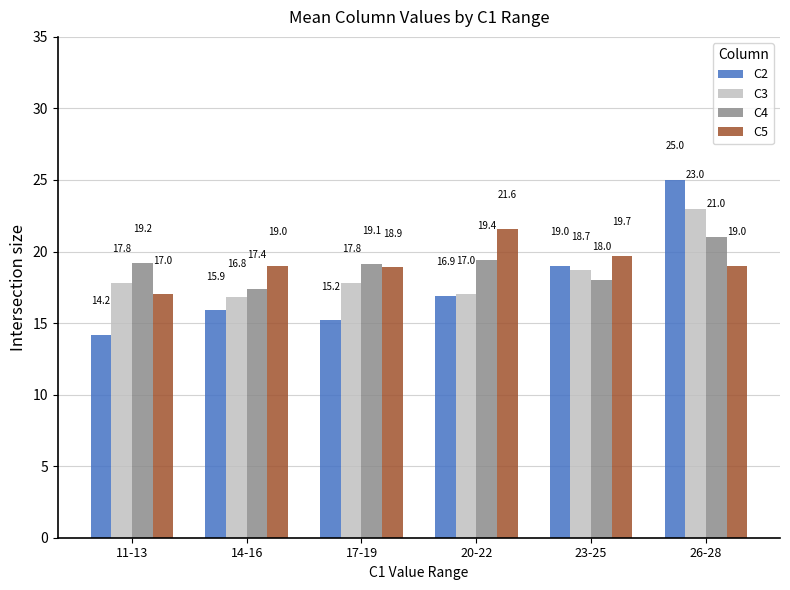

At 23-25, list the series in order from smallest to largest.

C4, C3, C2, C5